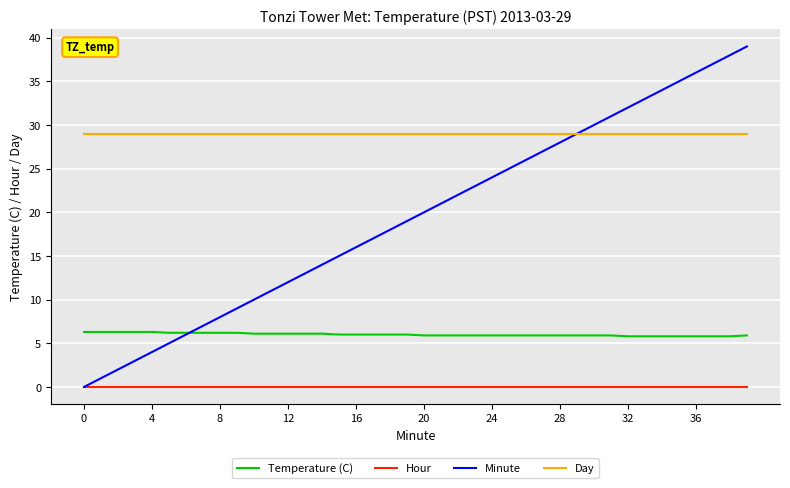

Which series has the largest total across all categories?

Day